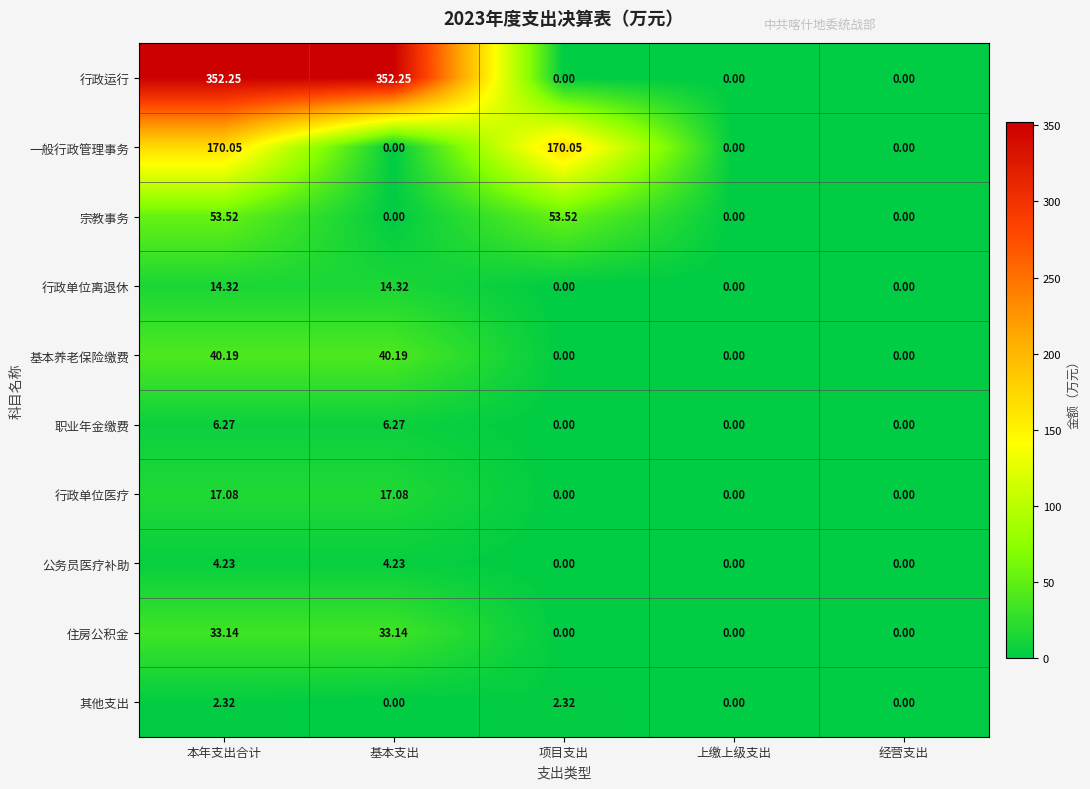

List the series in order of their peak value, lowest first.

其他支出, 公务员医疗补助, 职业年金缴费, 行政单位离退休, 行政单位医疗, 住房公积金, 基本养老保险缴费, 宗教事务, 一般行政管理事务, 行政运行